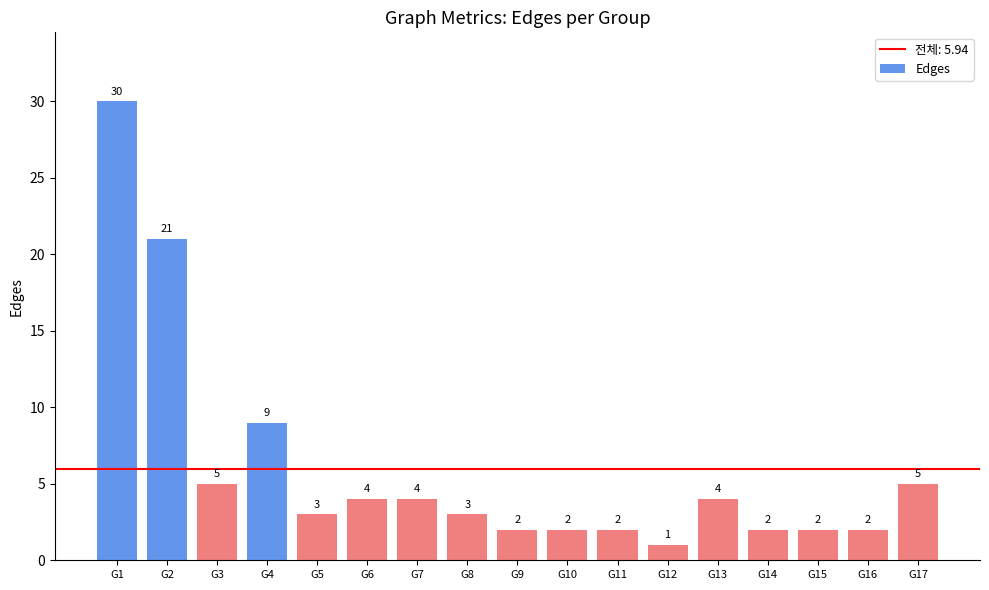

At which label does the data first exceed 3?

G1